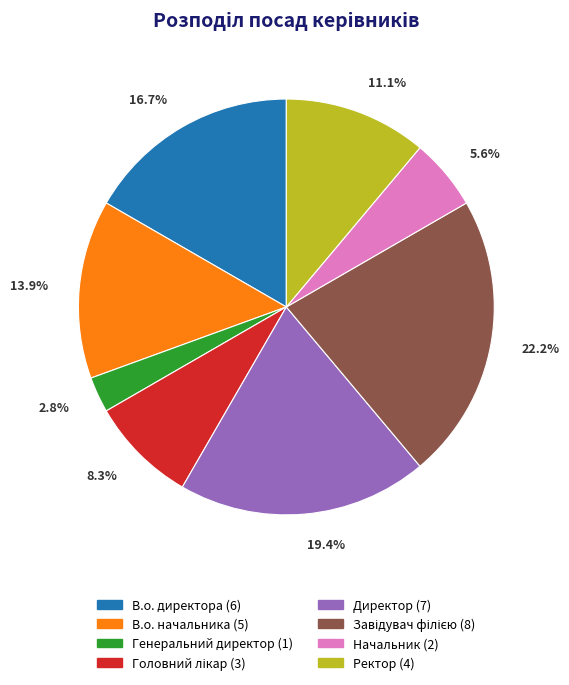

How many slices are in this pie chart?

8